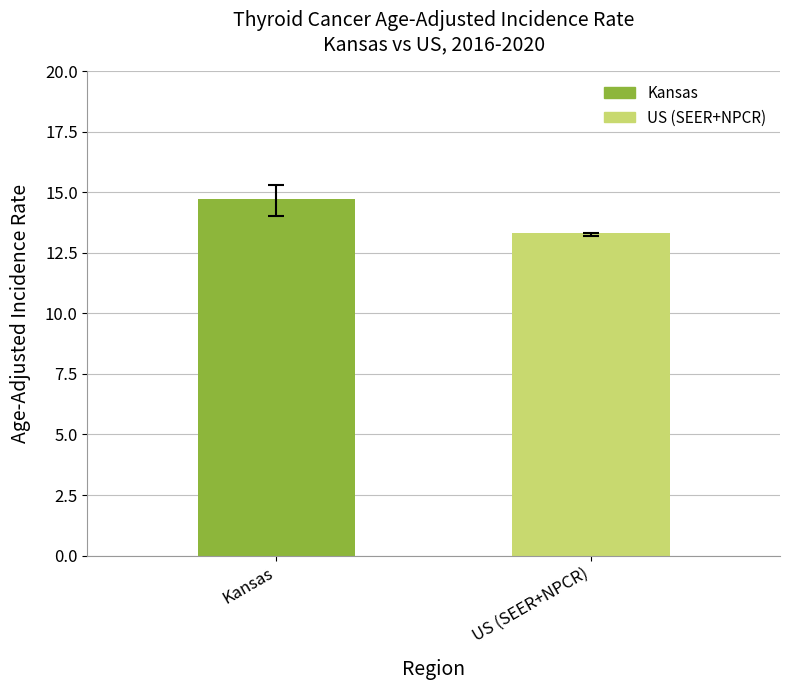

What is the difference between the values at Kansas and US (SEER+NPCR)?

1.4